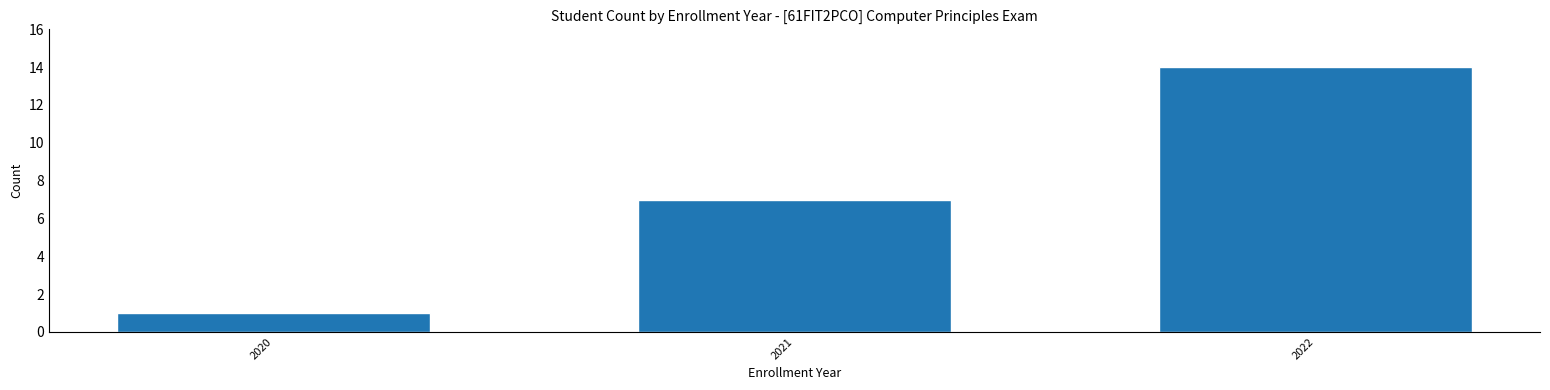

Reading left to right, what are all the values shown in this chart?

1	7	14